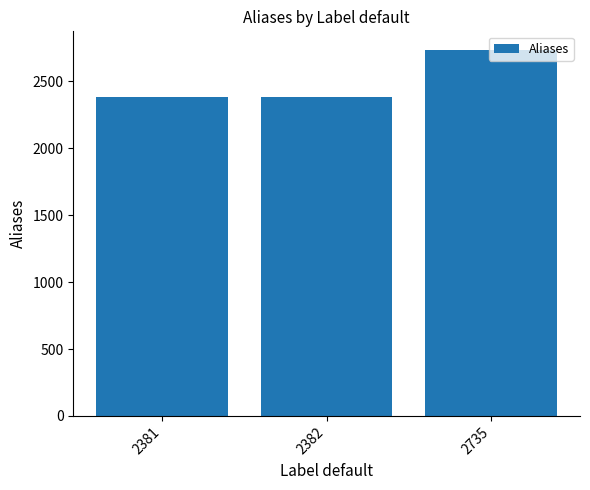

How many data points are less than 2382?

1